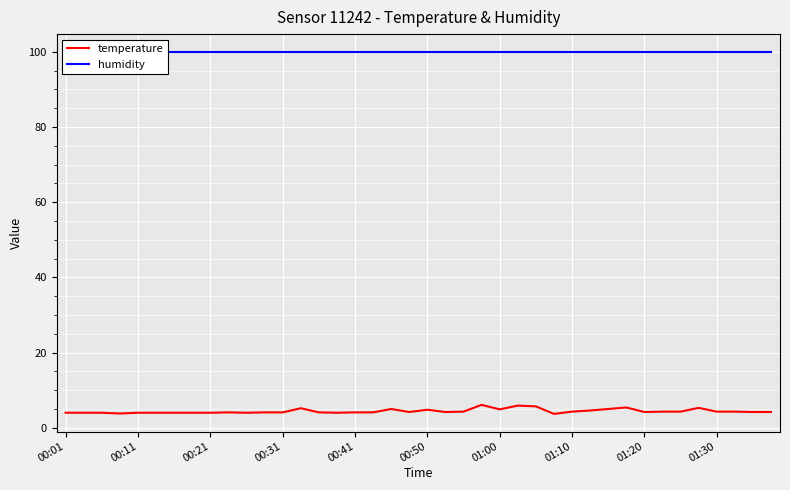

Which series has the widest spread of values?

temperature